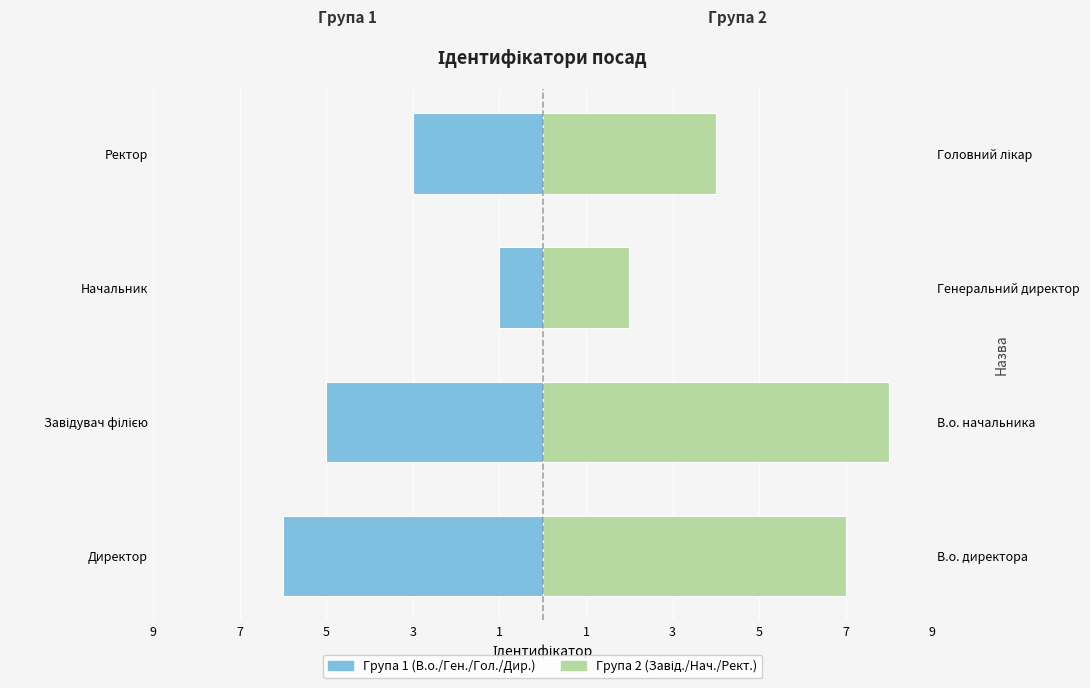

Rank the series by their maximum value, from highest to lowest.

Група 2 (Завід./Нач./Рект.), Група 1 (В.о./Ген./Гол./Дир.)